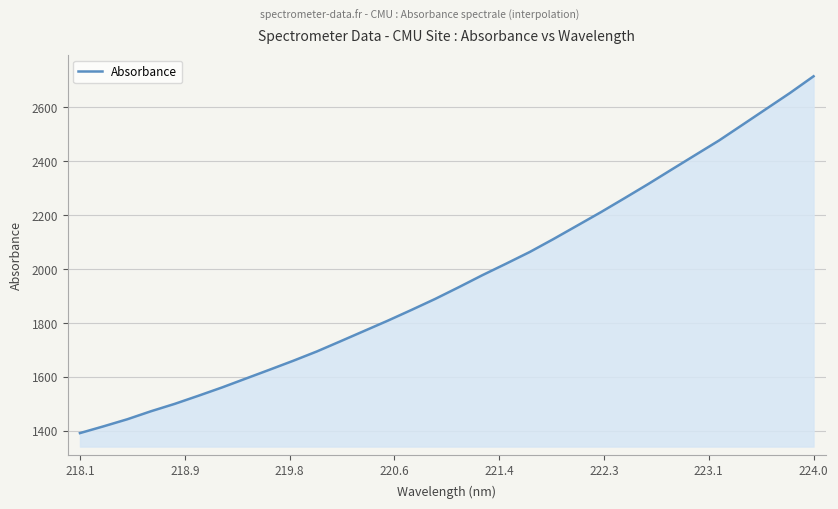

What is the difference between the maximum and minimum values?

1322.5